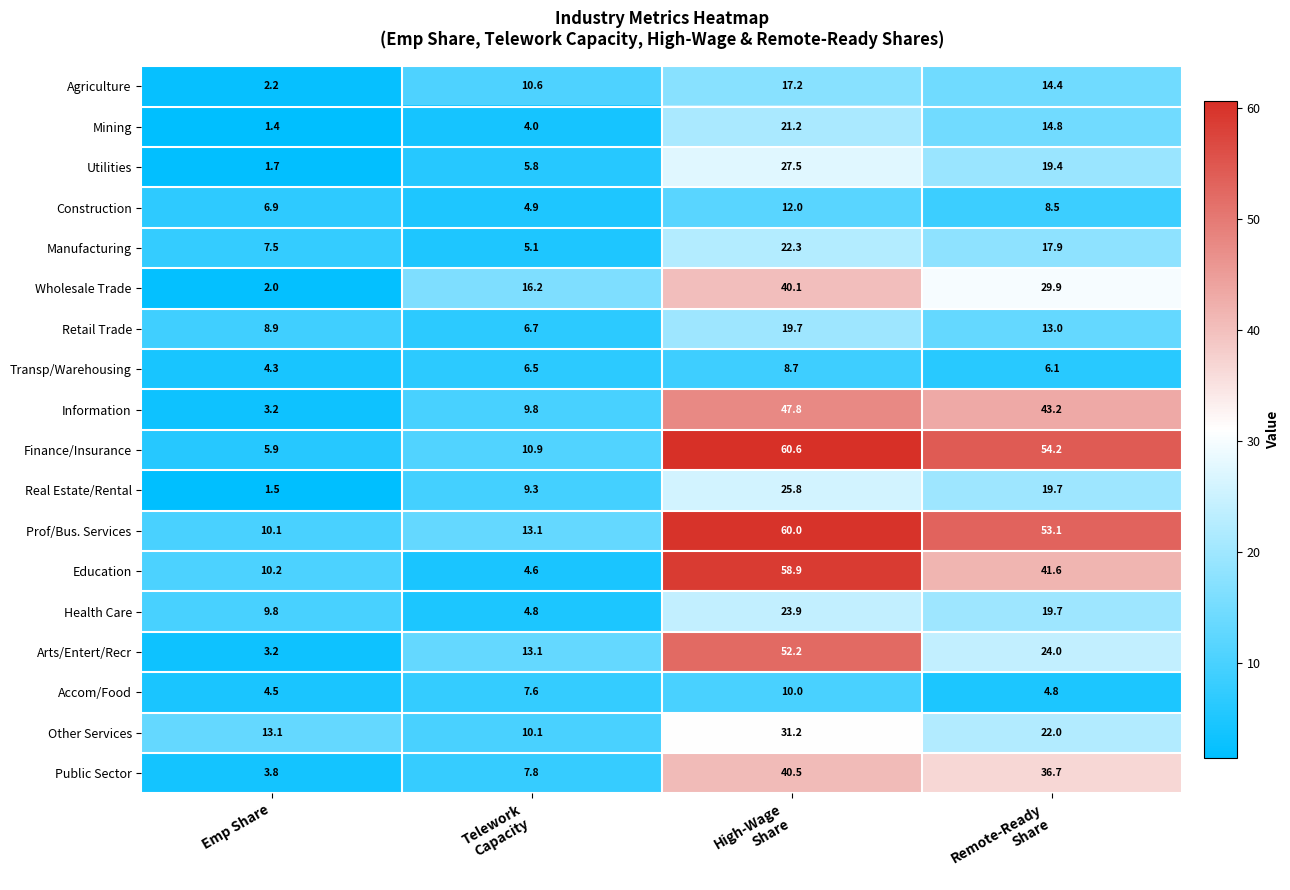

Which series has the largest range (max minus min)?

Finance/Insurance